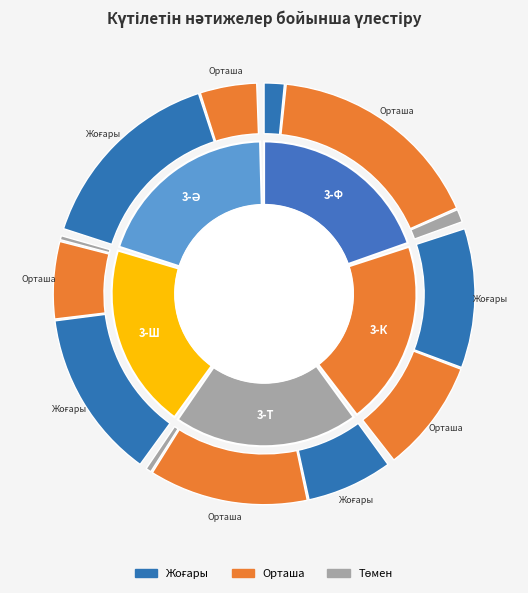

Is it true that 3-Ф is 35% of the pie?

True